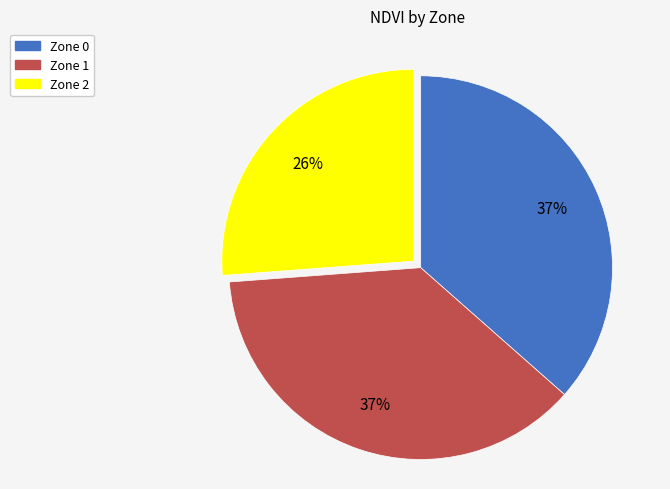

Is there any slice that represents more than half of the pie?

No